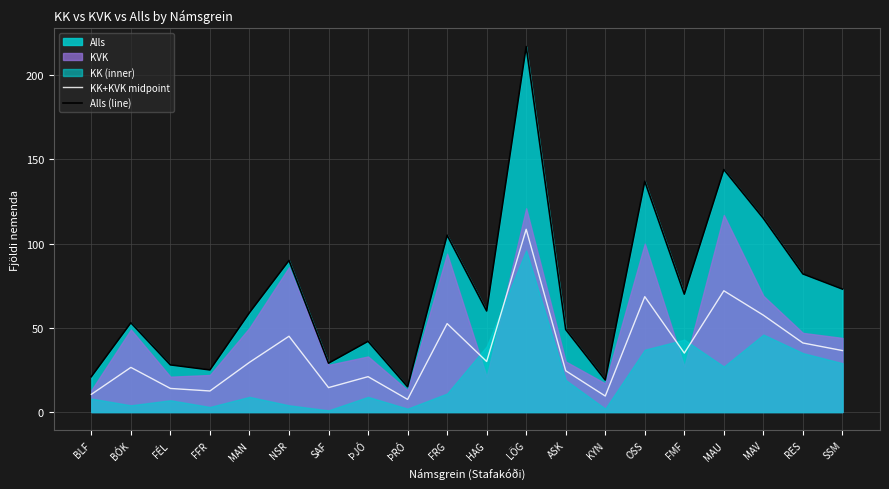

Where is the first local maximum for Alls (line)?

BÓK